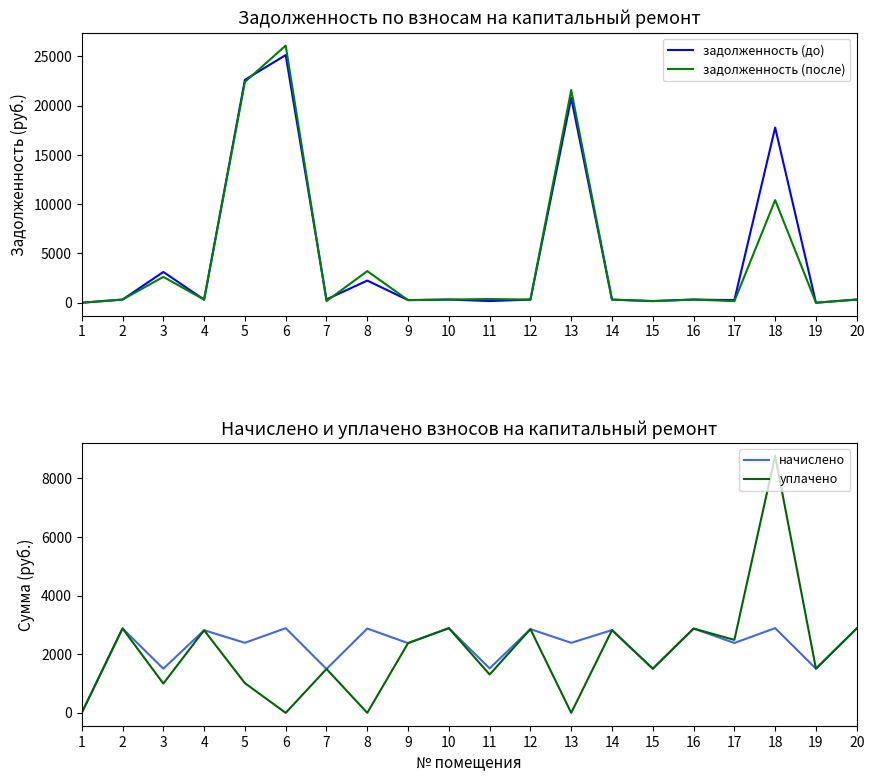

How many positive values does the начислено series have?

19